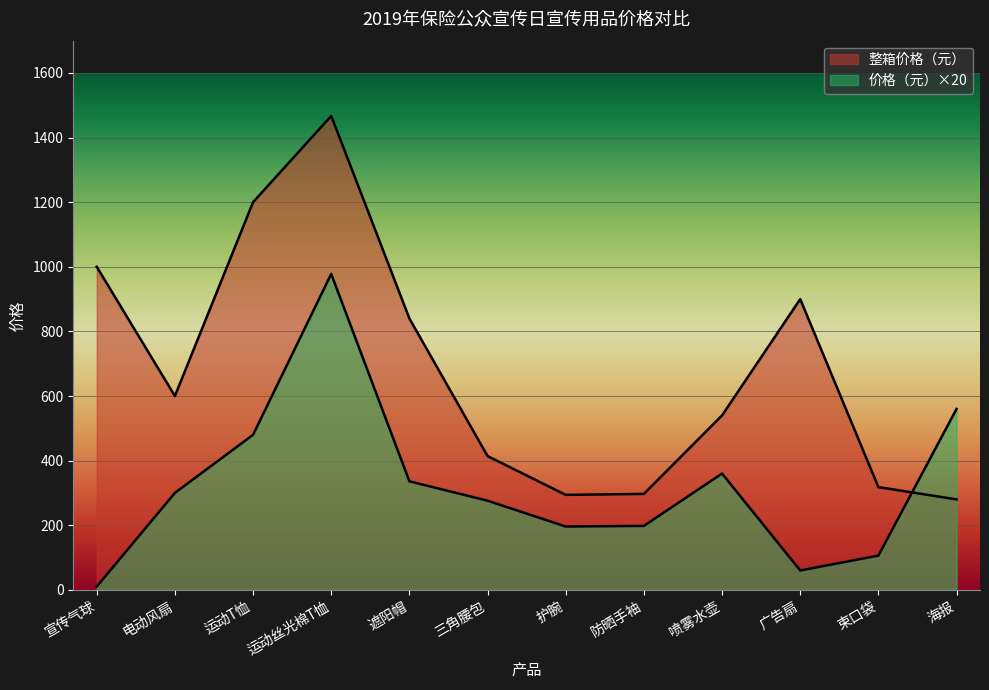

Between which two adjacent categories do 价格（元） and 整箱价格（元） first intersect?

束口袋 and 海报